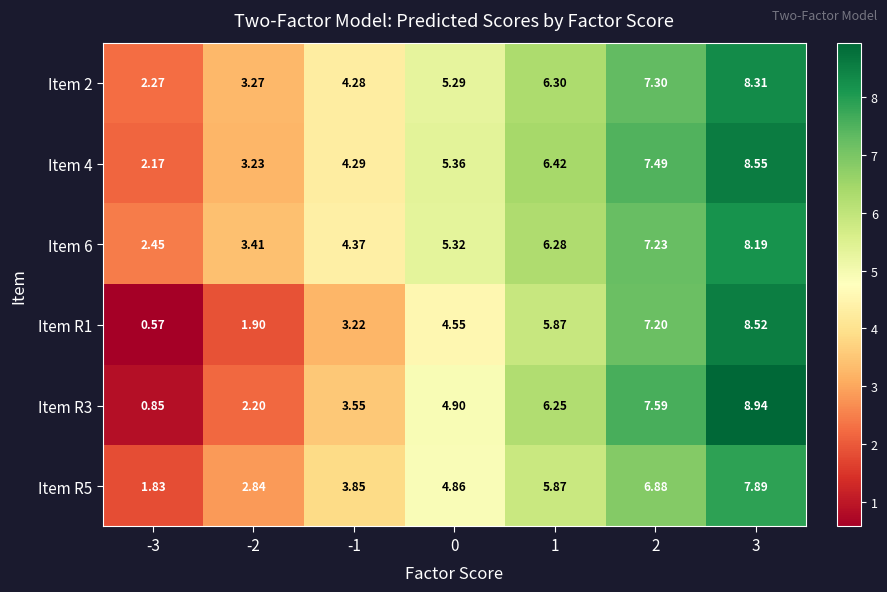

Is the value of Item 2 at -3 greater than the value of Item R5 at 1?

No